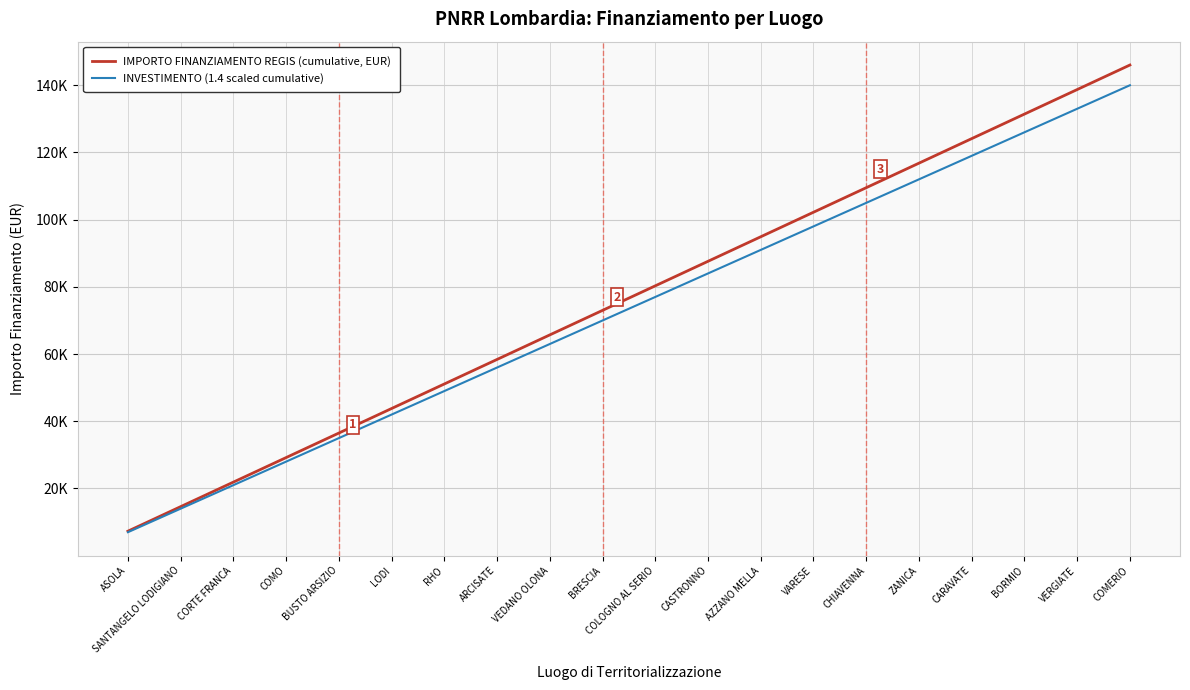

Does the chart have visible grid lines?

Yes